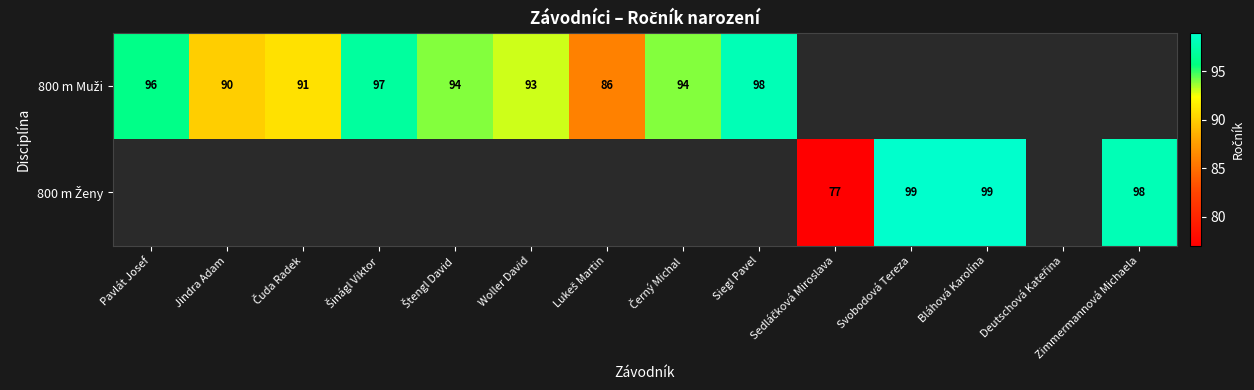

What is the sum of the 800 m Muži values at Šinágl Viktor and Woller David?

190.0